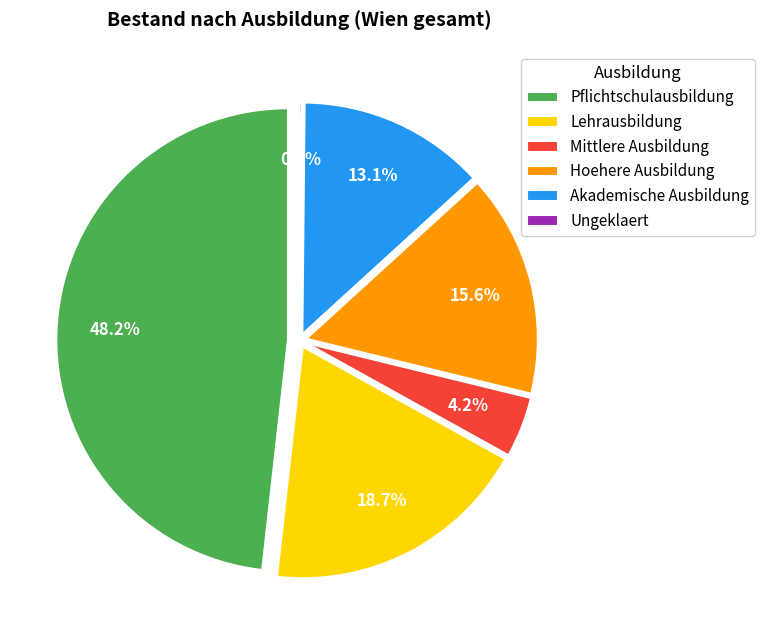

What percentage is NOT represented by Ungeklaert?

99.8%